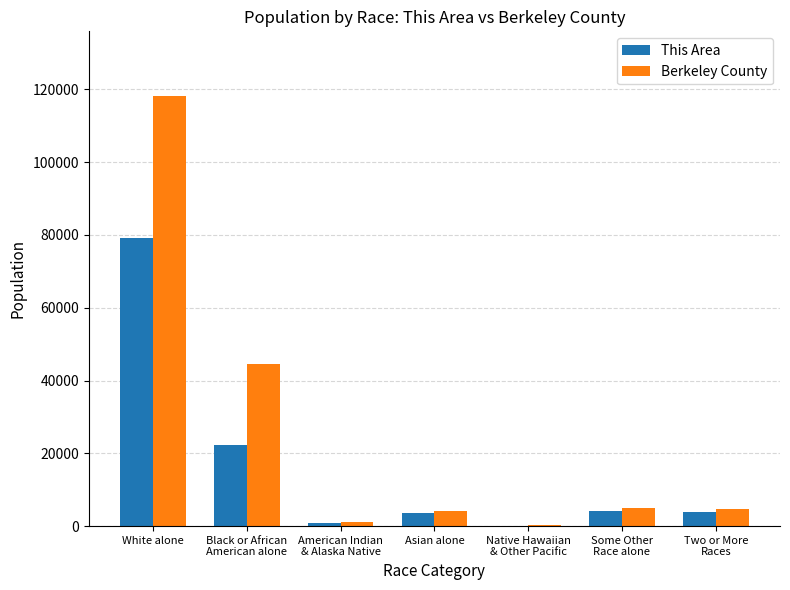

True or false: This Area has a value of 22411 at Black or African
American alone.

True